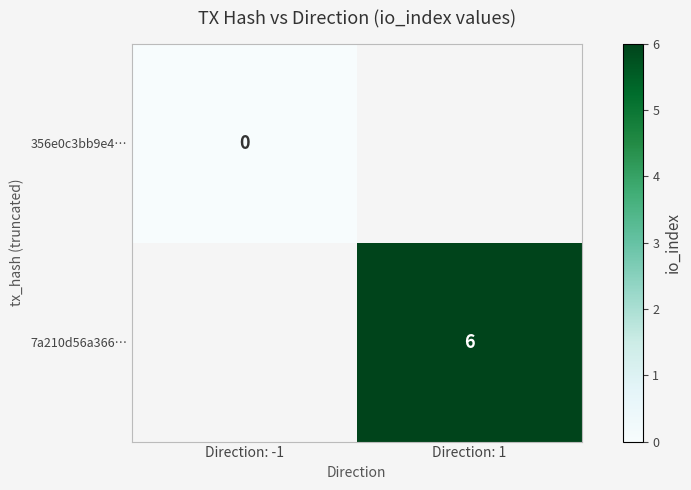

Which has a higher value, Direction: -1 or Direction: 1?

Direction: 1